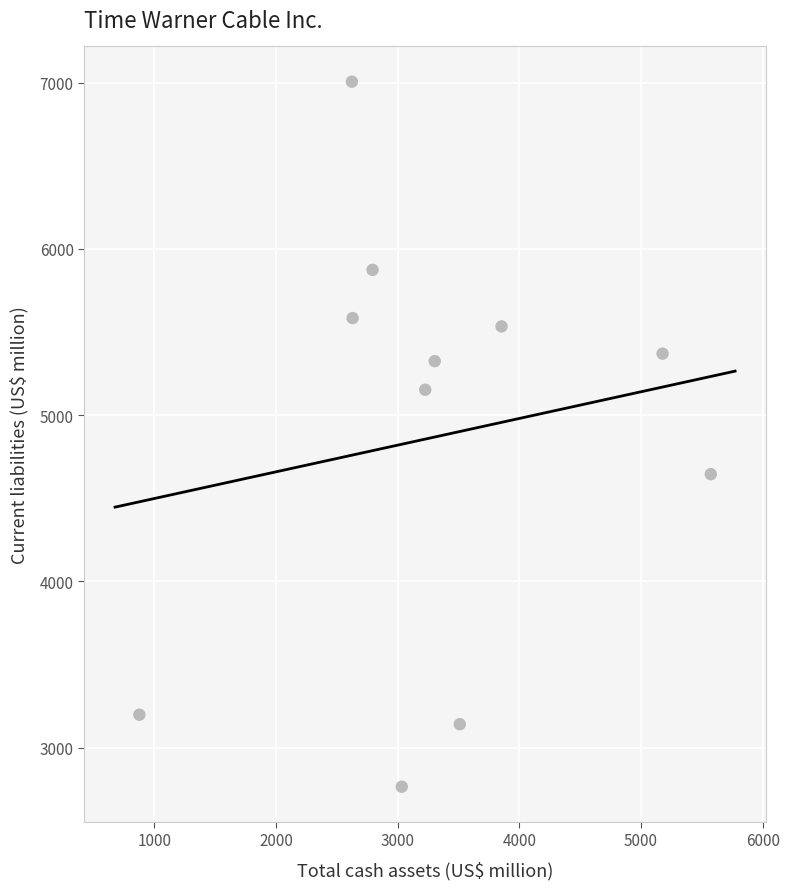

What is the range of X values (max minus min)?

4697